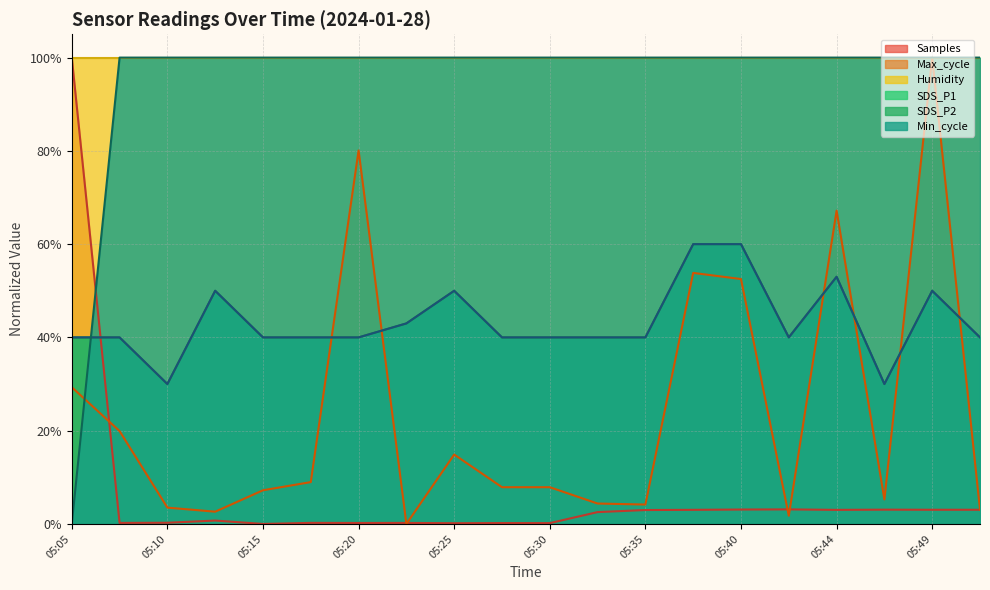

At which label does SDS_P2 reach its peak?

05:37